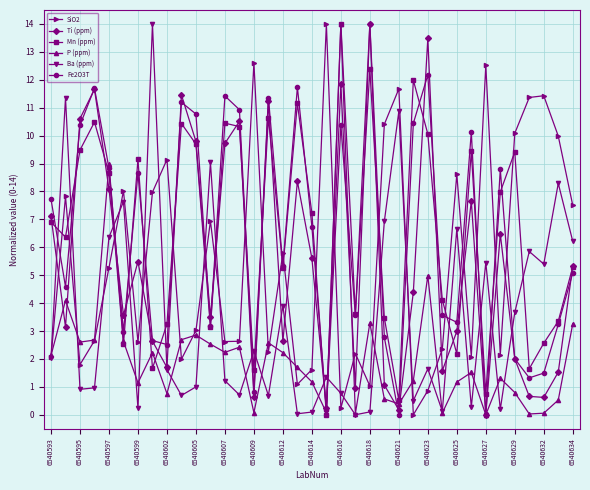

What is the highest value of the Mn (ppm) series?

14.0